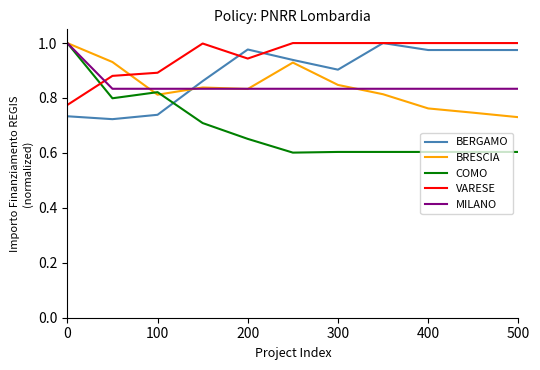

Which series ends up on top after the final intersection of BRESCIA and COMO?

BRESCIA